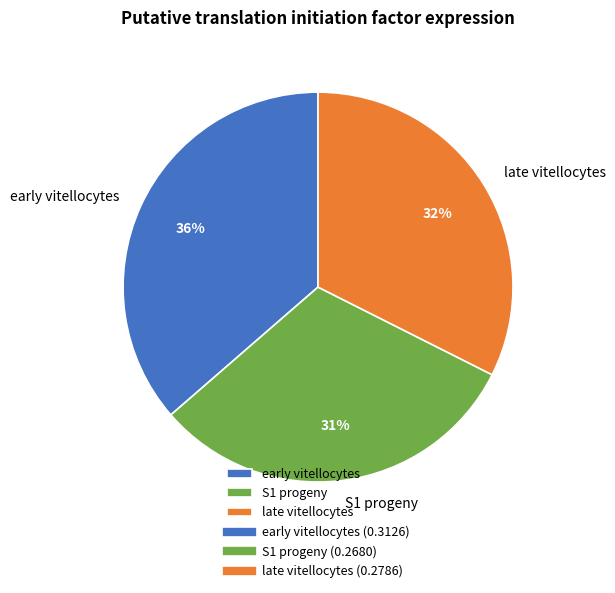

How many slices are in this pie chart?

3